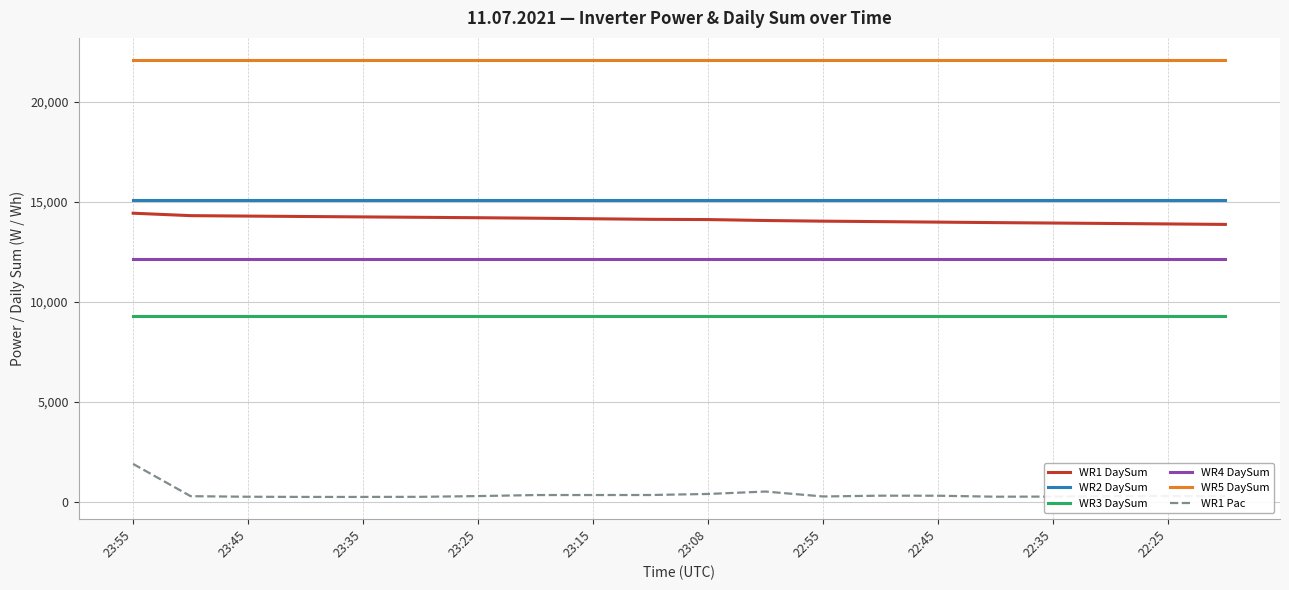

How many values in the WR1 Pac series are below 282?

8